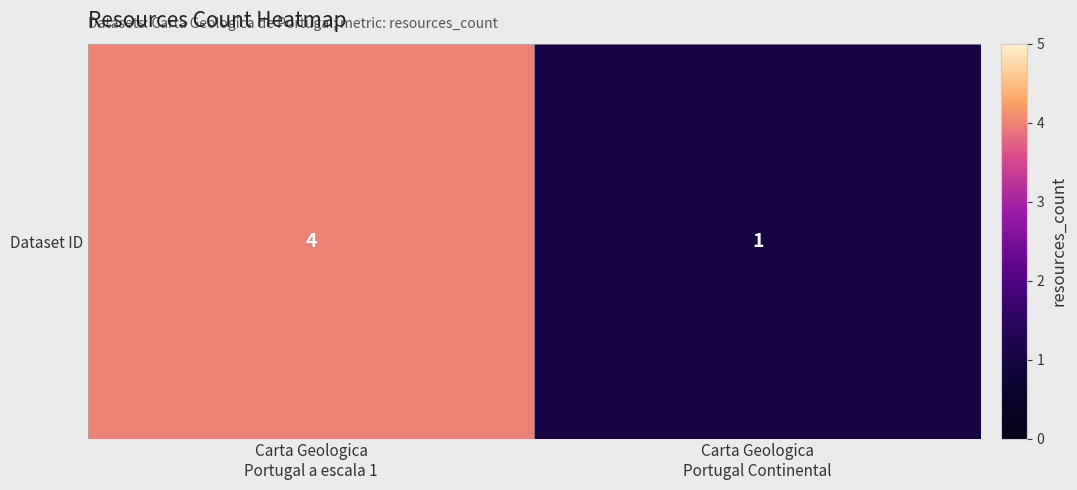

True or false: the data shows 2 at Carta Geologica
Portugal Continental.

False